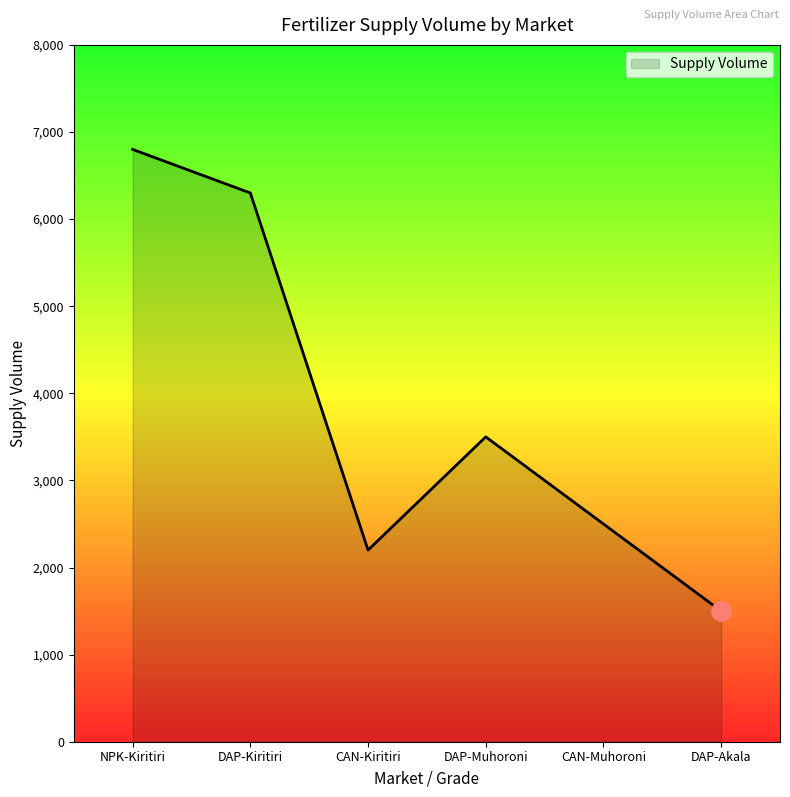

What is the maximum value shown in the chart?

6800